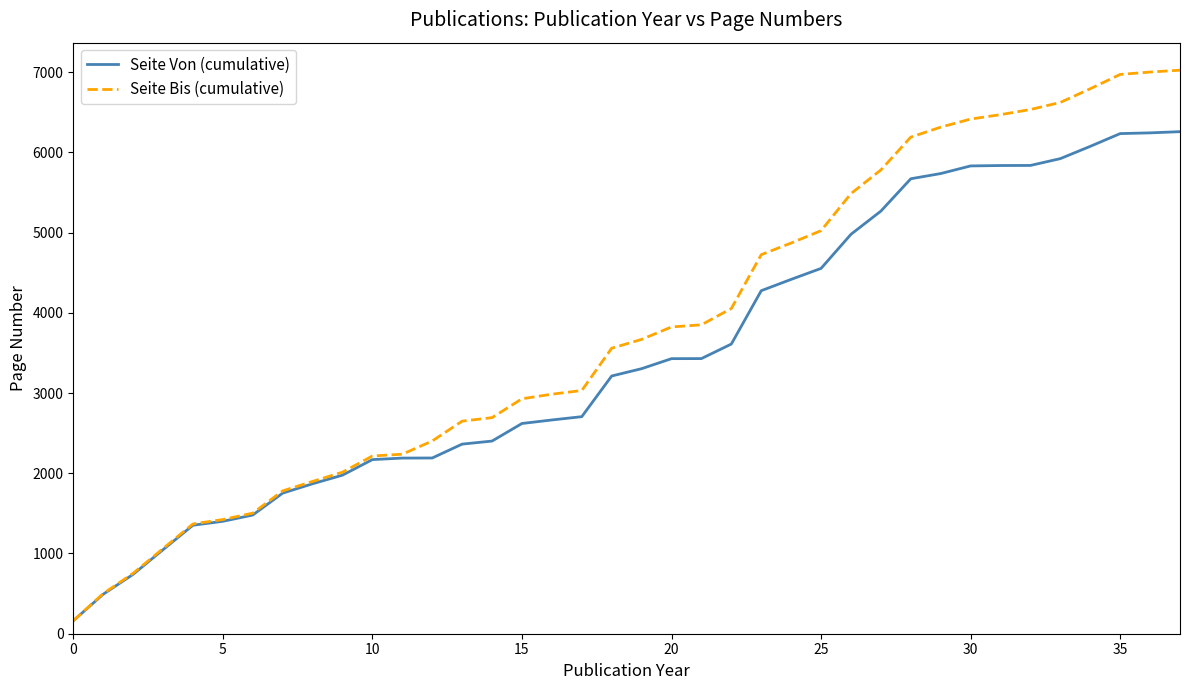

Which series has the widest spread of values?

Seite Bis (cumulative)